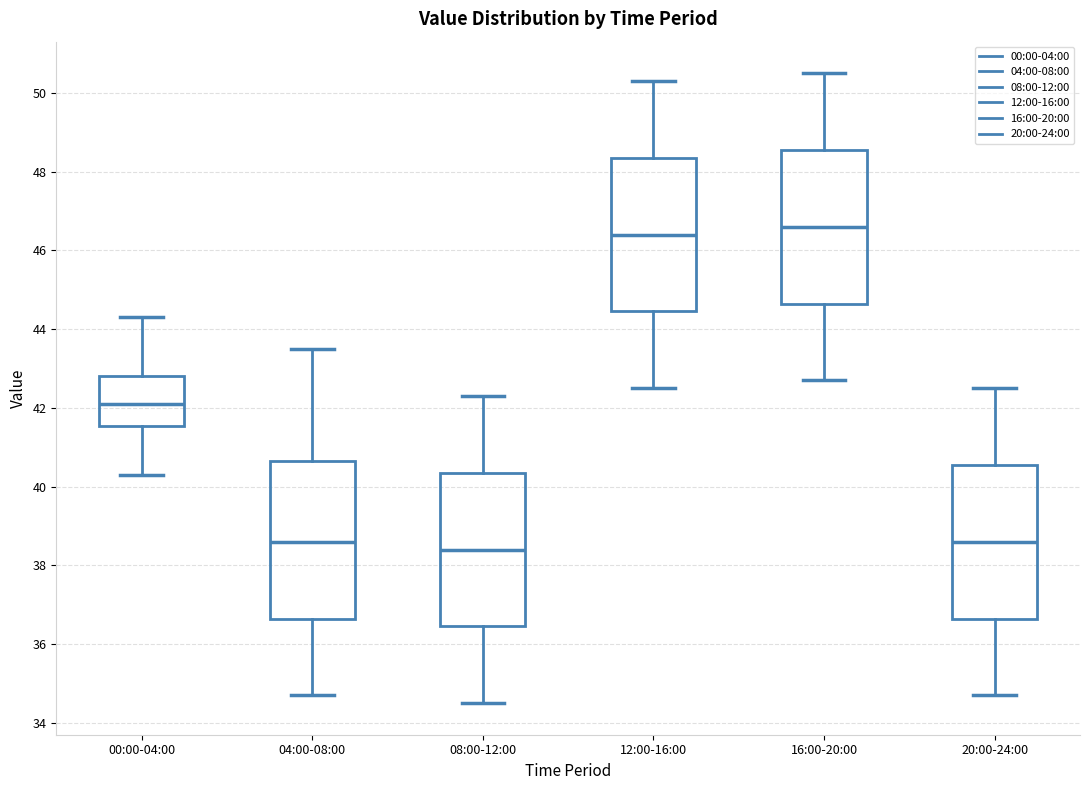

Reading left to right, read every box against the y-axis: the position of its median line, the range the box covers, and the ends of its whiskers. The values are not printed on the chart, so give them approximately, as read against the axis.

00:00-04:00: median 42.2, box 41.6 to 42.8, whiskers 40.4 to 44.4
04:00-08:00: median 38.6, box 36.6 to 40.6, whiskers 34.8 to 43.6
08:00-12:00: median 38.4, box 36.4 to 40.4, whiskers 34.6 to 42.4
12:00-16:00: median 46.4, box 44.4 to 48.4, whiskers 42.6 to 50.4
16:00-20:00: median 46.6, box 44.6 to 48.6, whiskers 42.8 to 50.6
20:00-24:00: median 38.6, box 36.6 to 40.6, whiskers 34.8 to 42.6